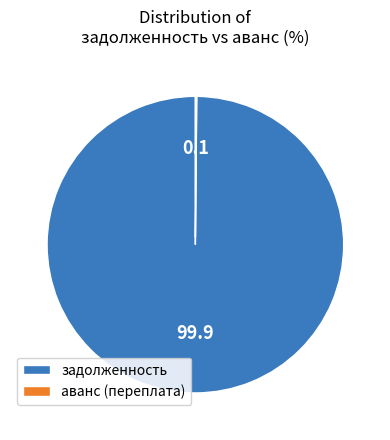

What is the largest slice in the pie chart?

задолженность